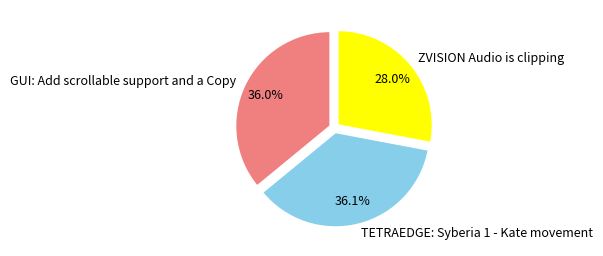

Which slice is the smallest?

ZVISION Audio is clipping